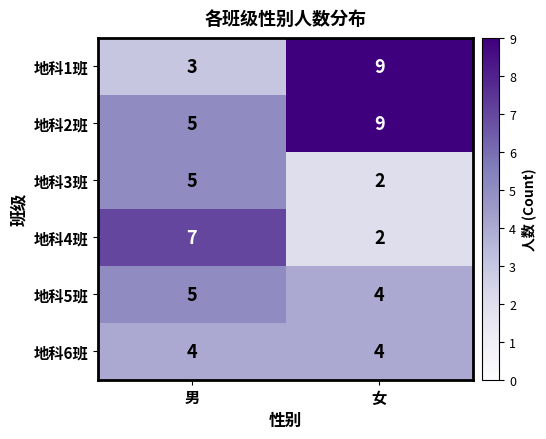

What is the maximum value shown in the chart?

9